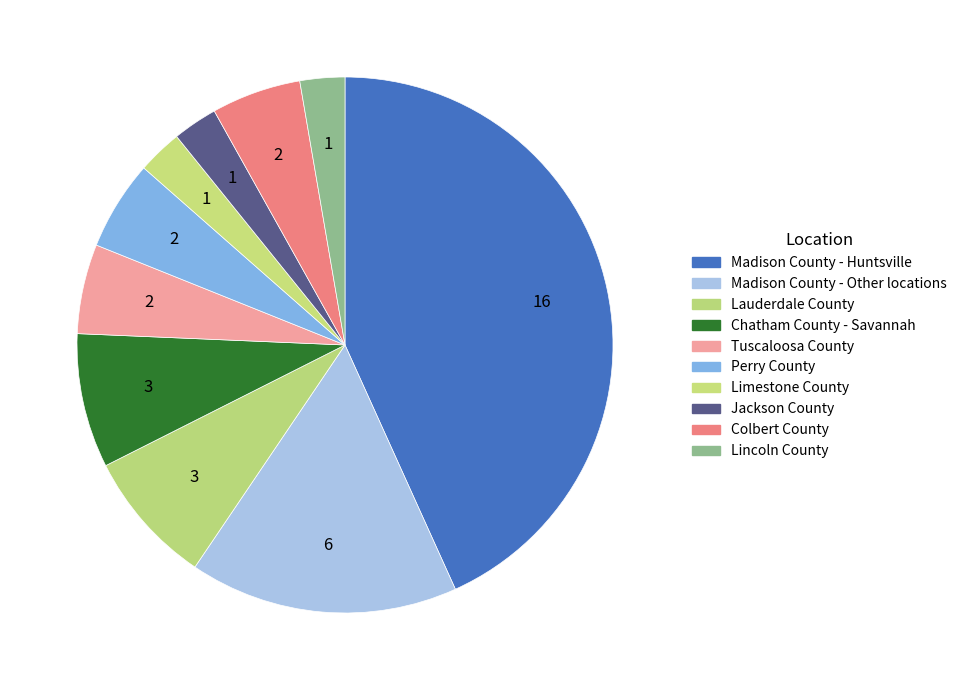

Which slice is the largest?

Madison County - Huntsville